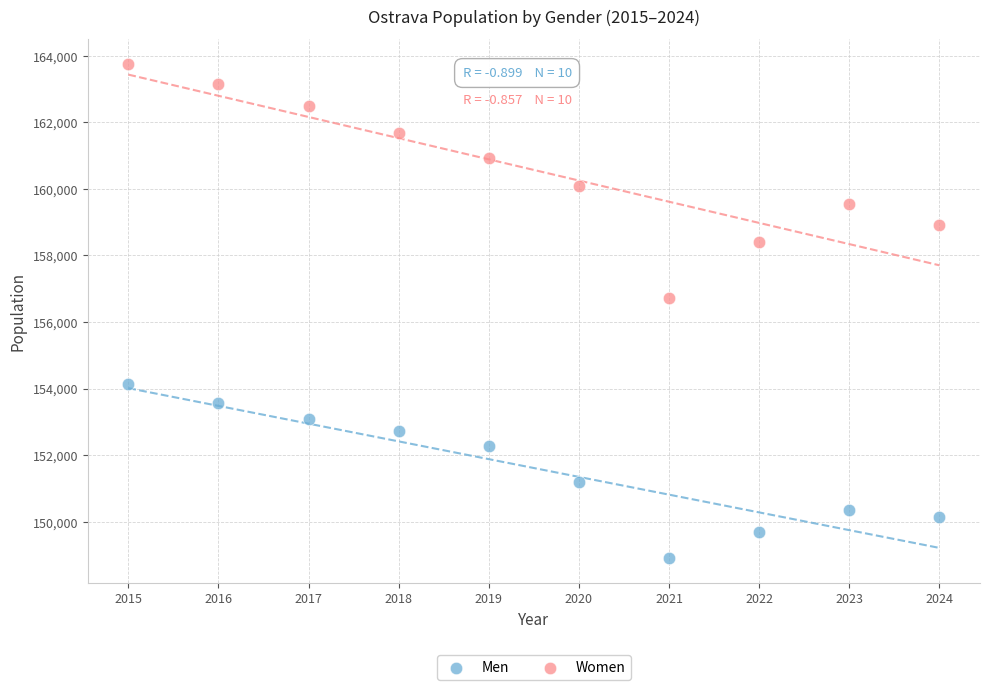

Which series reaches the maximum Y coordinate?

Women